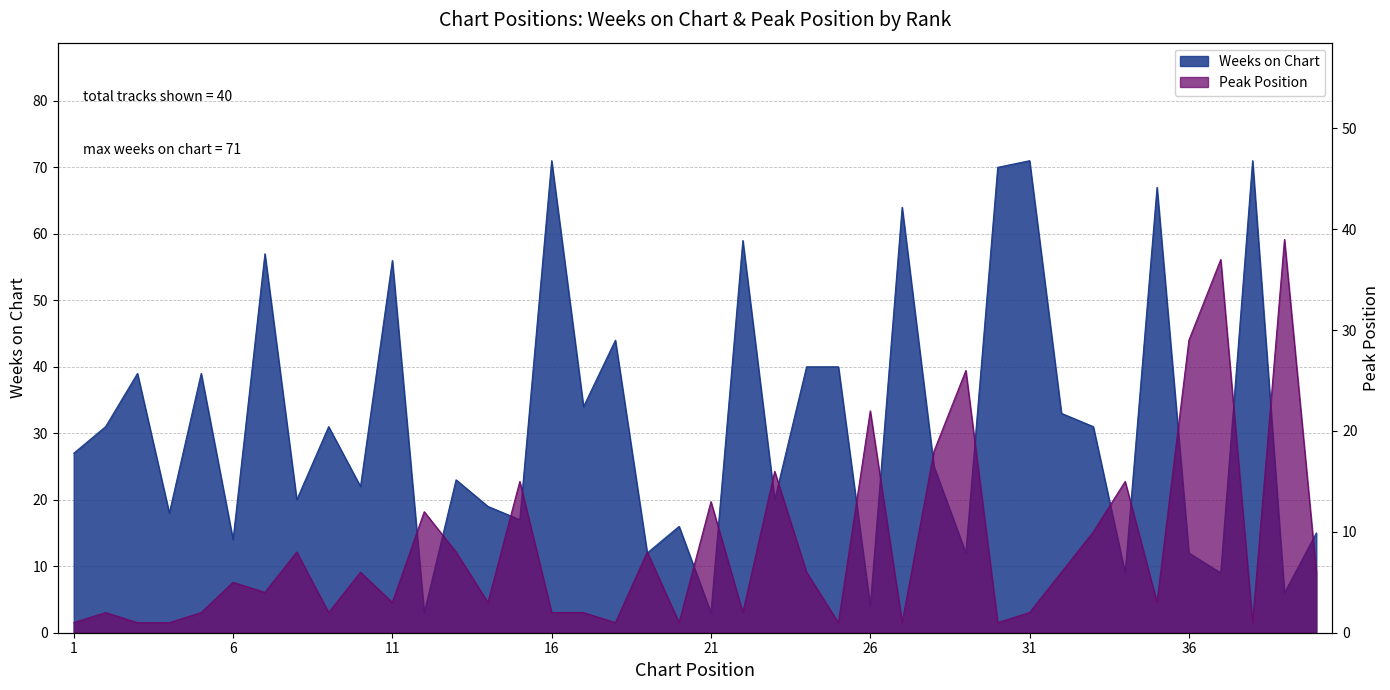

At which category is the sum across all series the highest?

16